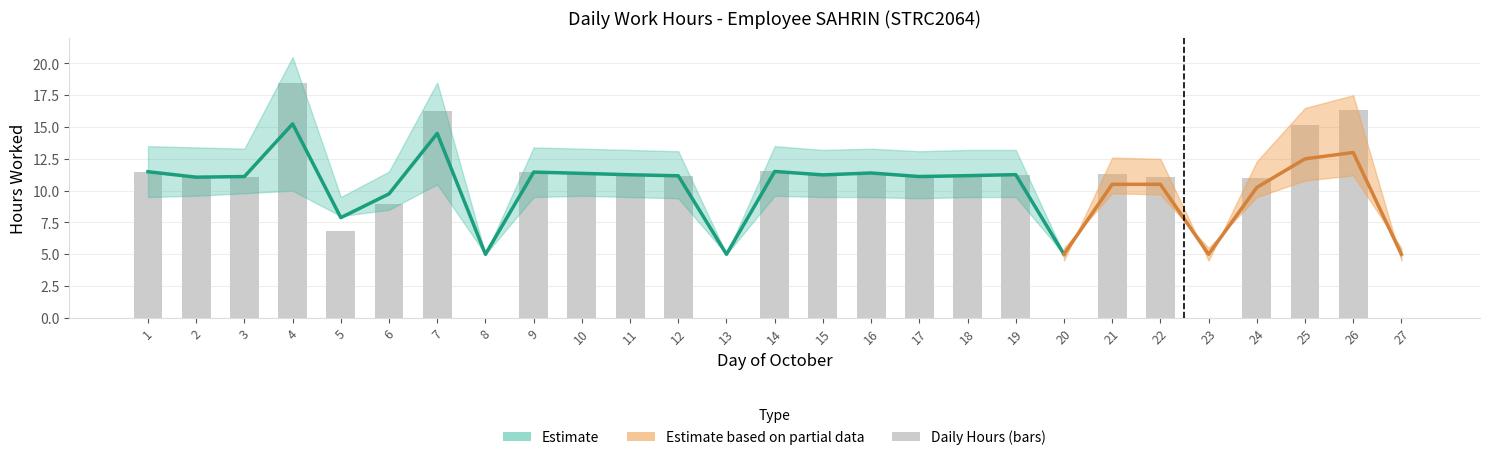

Is it true that the value at 11 is 6.7?

False